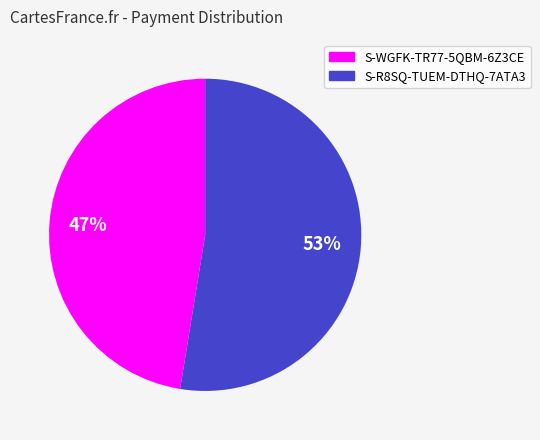

Does S-R8SQ-TUEM-DTHQ-7ATA3 account for over 50% of the chart?

Yes